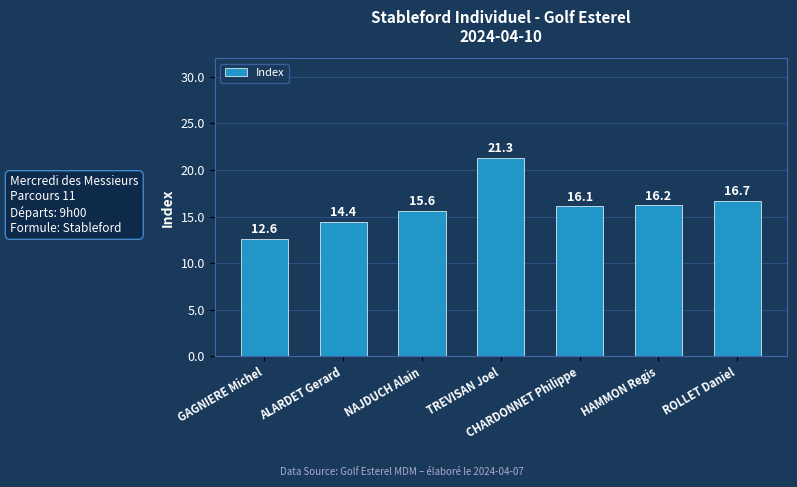

Count the number of data series in this chart.

1